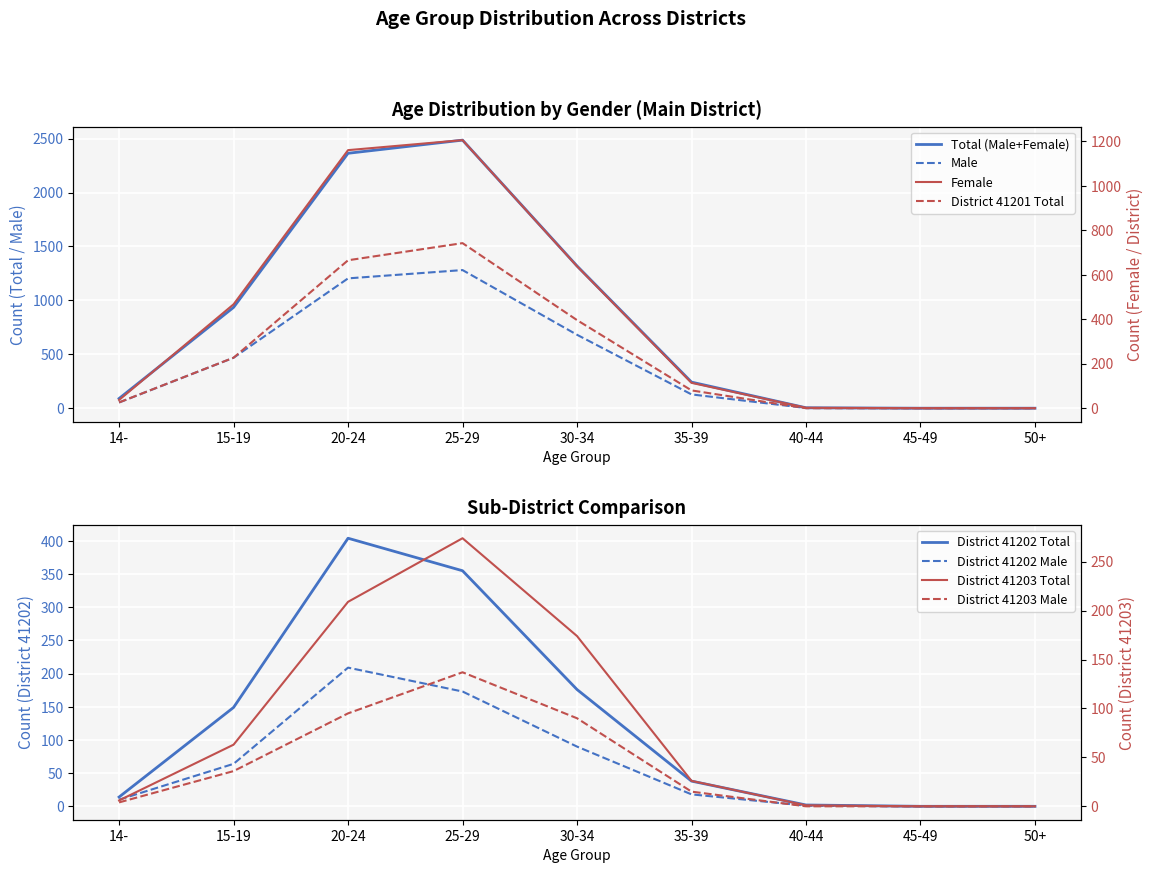

Is this an area chart (filled region under the line)?

No